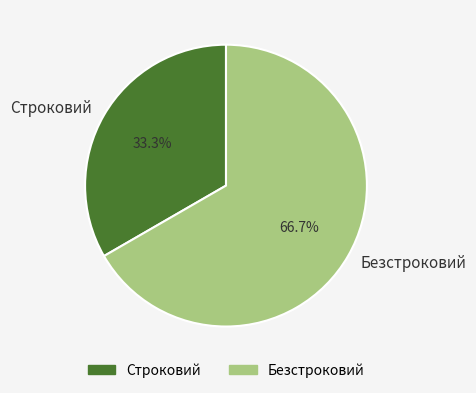

To the nearest percent, what portion does Безстроковий represent?

67%